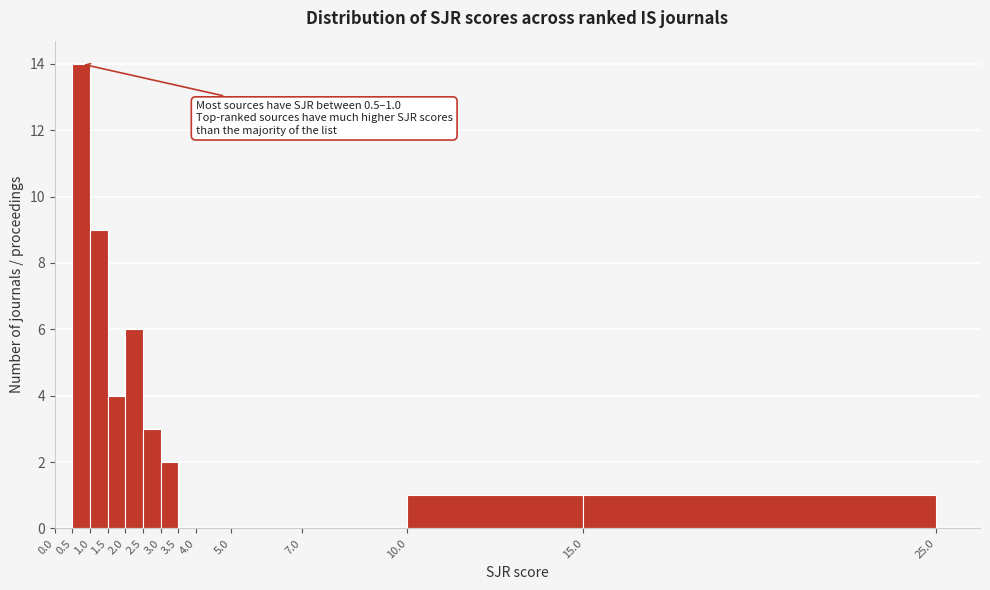

Over which range of the x-axis is the bar tallest?

0.5 to 1.0